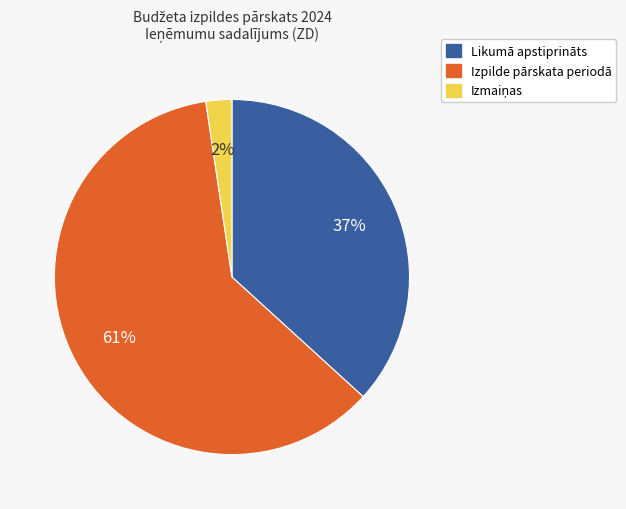

To the nearest percent, what is the difference between the largest and smallest slice percentages?

59%